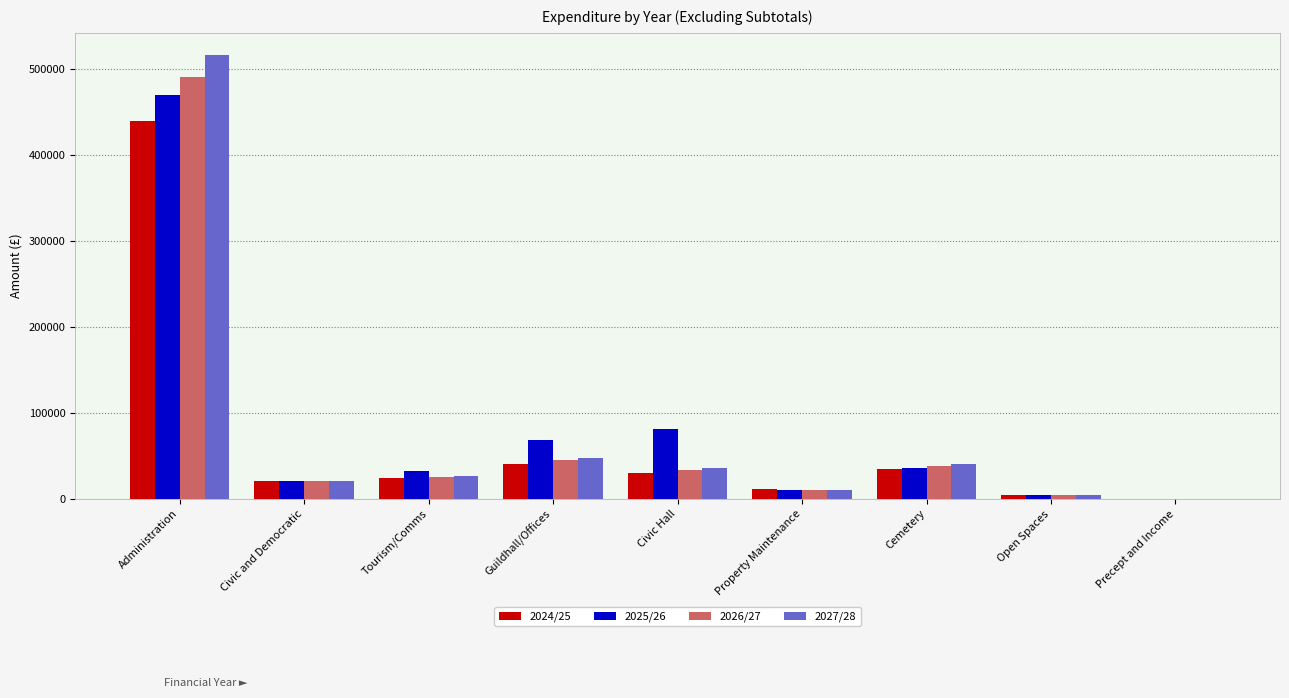

What is the sum of all 2027/28 values?

704139.8